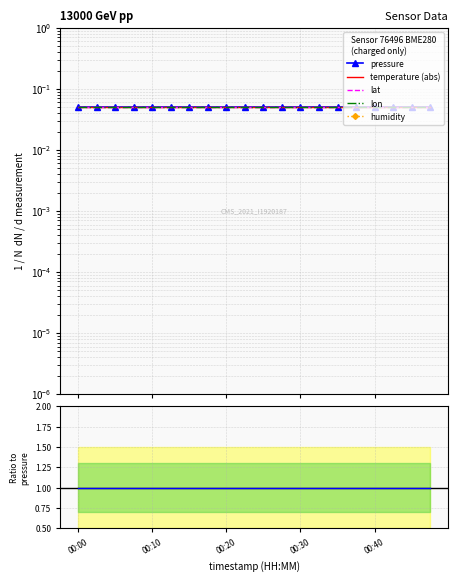

At which label does humidity reach its minimum?

00:00